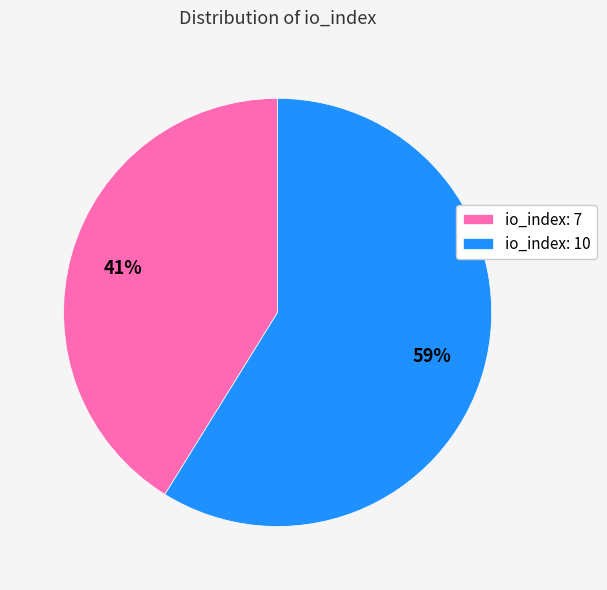

The io_index: 10 slice represents 59% of the pie. True or false?

True